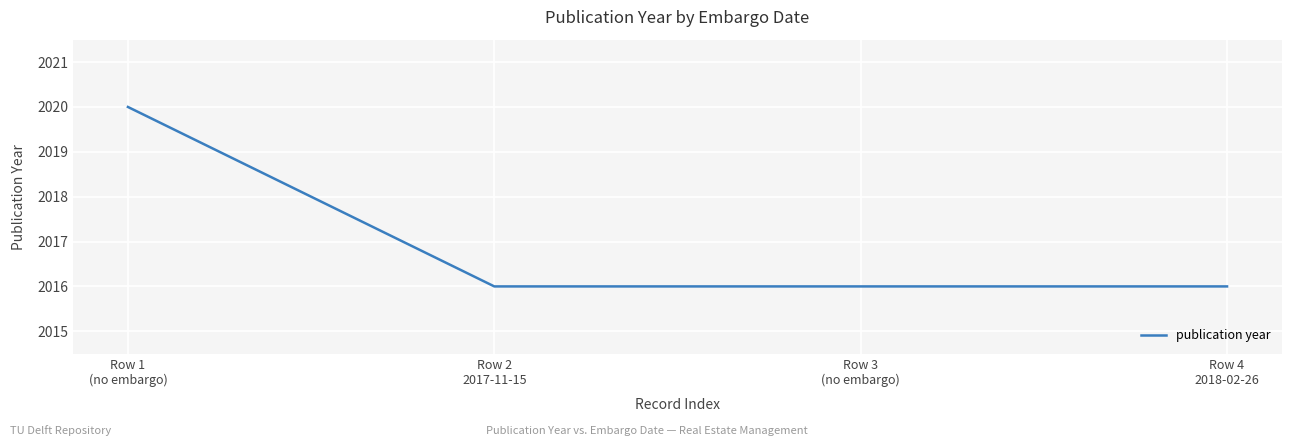

How many distinct data groups are displayed?

1